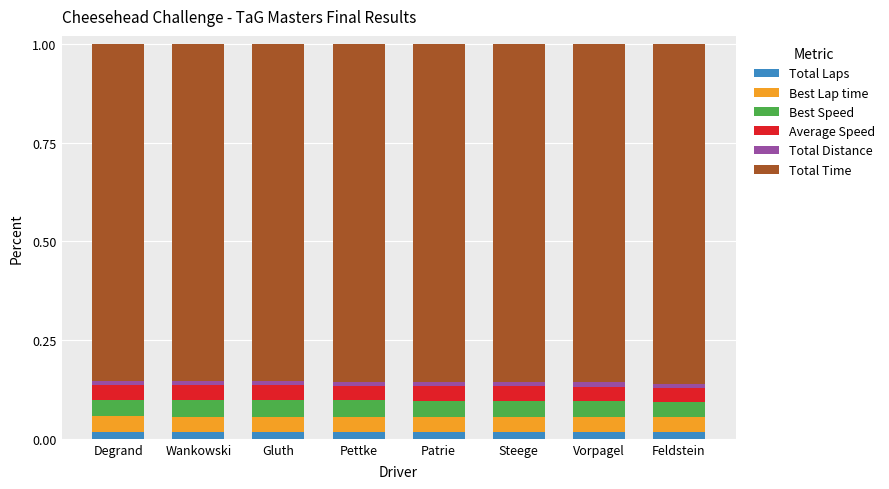

True or false: Best Speed has a value of 0.0 at Feldstein.

True